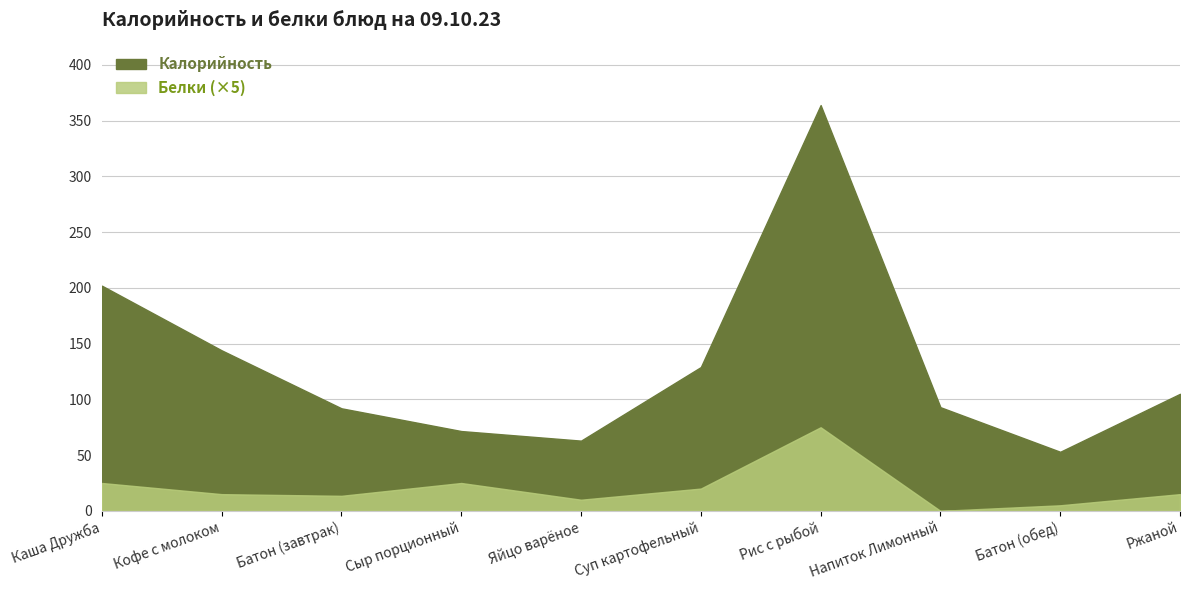

List the labels in order of Калорийность value, largest first.

Рис с рыбой, Каша Дружба, Кофе с молоком, Суп картофельный, Ржаной, Напиток Лимонный, Батон (завтрак), Сыр порционный, Яйцо варёное, Батон (обед)